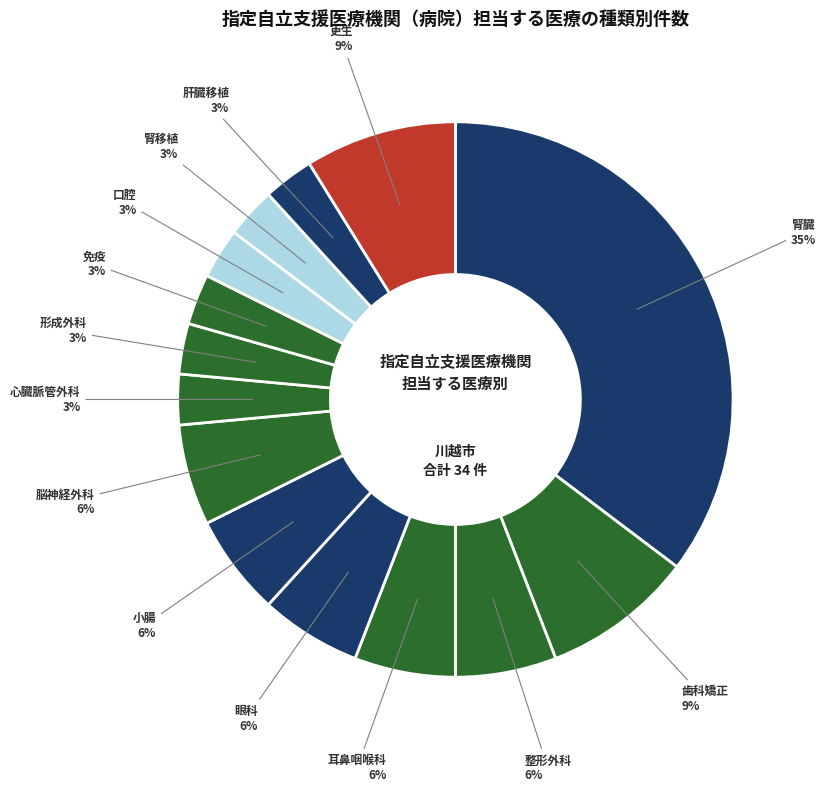

How many segments does this pie chart have?

14